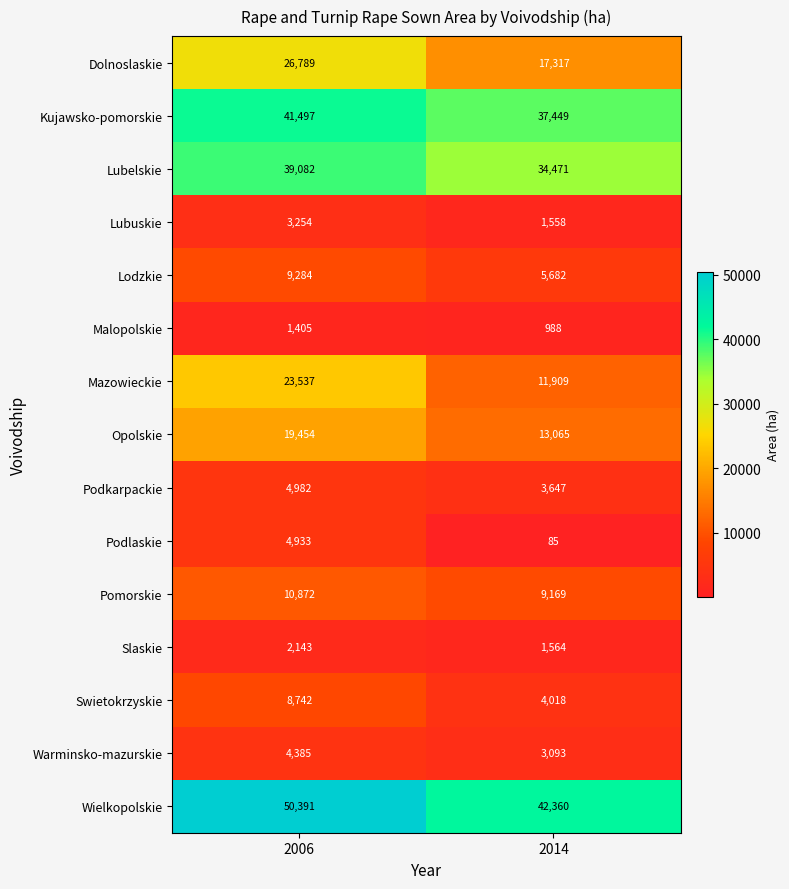

At which category is the sum across all series the highest?

2006